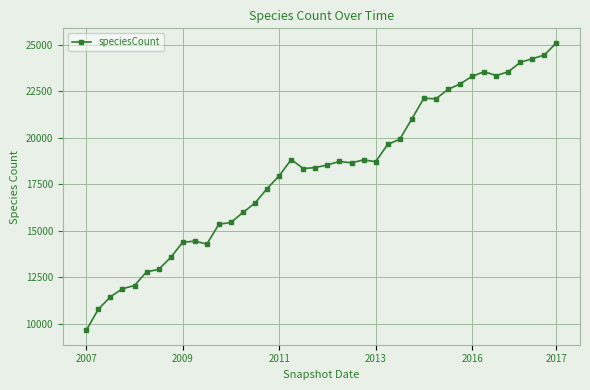

What is the smallest value displayed?

9655